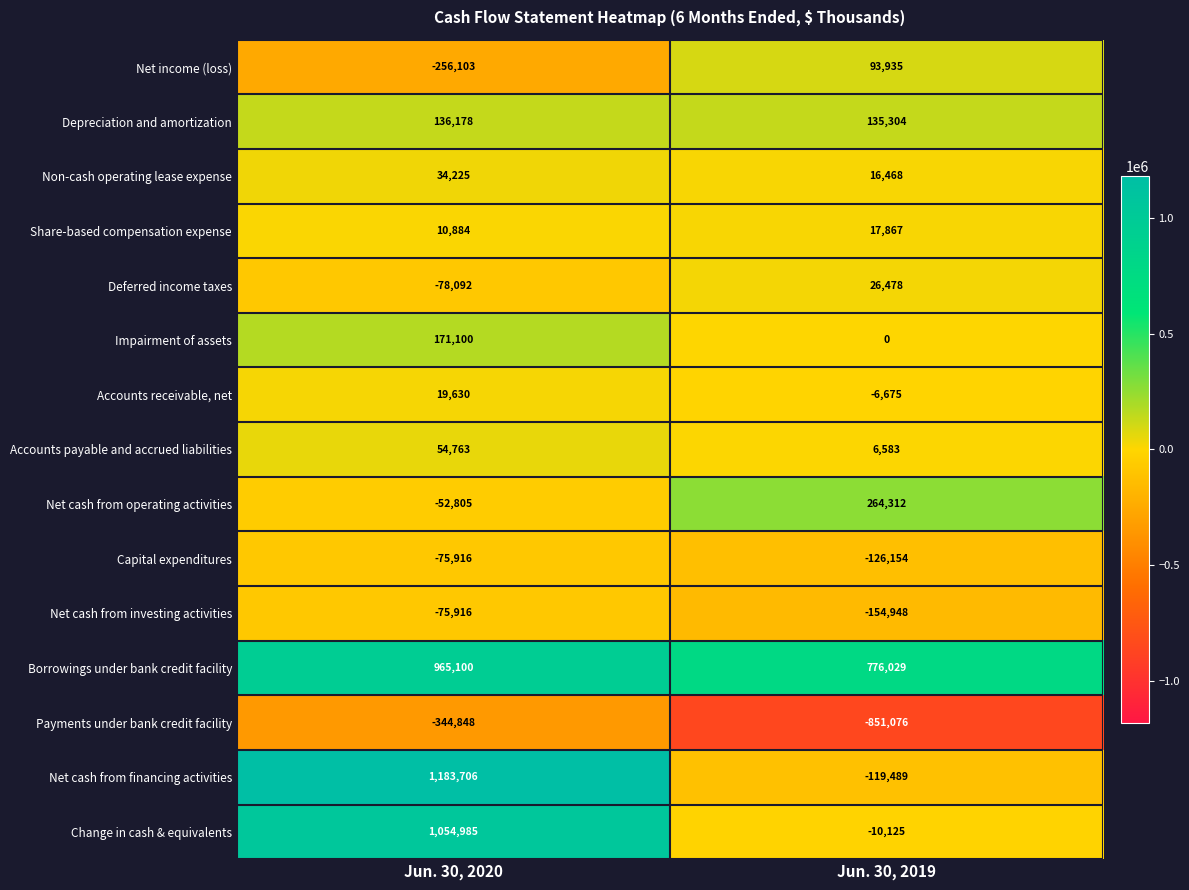

Reading left to right, list all the values displayed in this chart.

Net income (loss): Jun. 30, 2020=-256103	Jun. 30, 2019=93935
Depreciation and amortization: Jun. 30, 2020=136178	Jun. 30, 2019=135304
Non-cash operating lease expense: Jun. 30, 2020=34225	Jun. 30, 2019=16468
Share-based compensation expense: Jun. 30, 2020=10884	Jun. 30, 2019=17867
Deferred income taxes: Jun. 30, 2020=-78092	Jun. 30, 2019=26478
Impairment of assets: Jun. 30, 2020=171100	Jun. 30, 2019=0
Accounts receivable, net: Jun. 30, 2020=19630	Jun. 30, 2019=-6675
Accounts payable and accrued liabilities: Jun. 30, 2020=54763	Jun. 30, 2019=6583
Net cash from operating activities: Jun. 30, 2020=-52805	Jun. 30, 2019=264312
Capital expenditures: Jun. 30, 2020=-75916	Jun. 30, 2019=-126154
Net cash from investing activities: Jun. 30, 2020=-75916	Jun. 30, 2019=-154948
Borrowings under bank credit facility: Jun. 30, 2020=965100	Jun. 30, 2019=776029
Payments under bank credit facility: Jun. 30, 2020=-344848	Jun. 30, 2019=-851076
Net cash from financing activities: Jun. 30, 2020=1183706	Jun. 30, 2019=-119489
Change in cash & equivalents: Jun. 30, 2020=1054985	Jun. 30, 2019=-10125